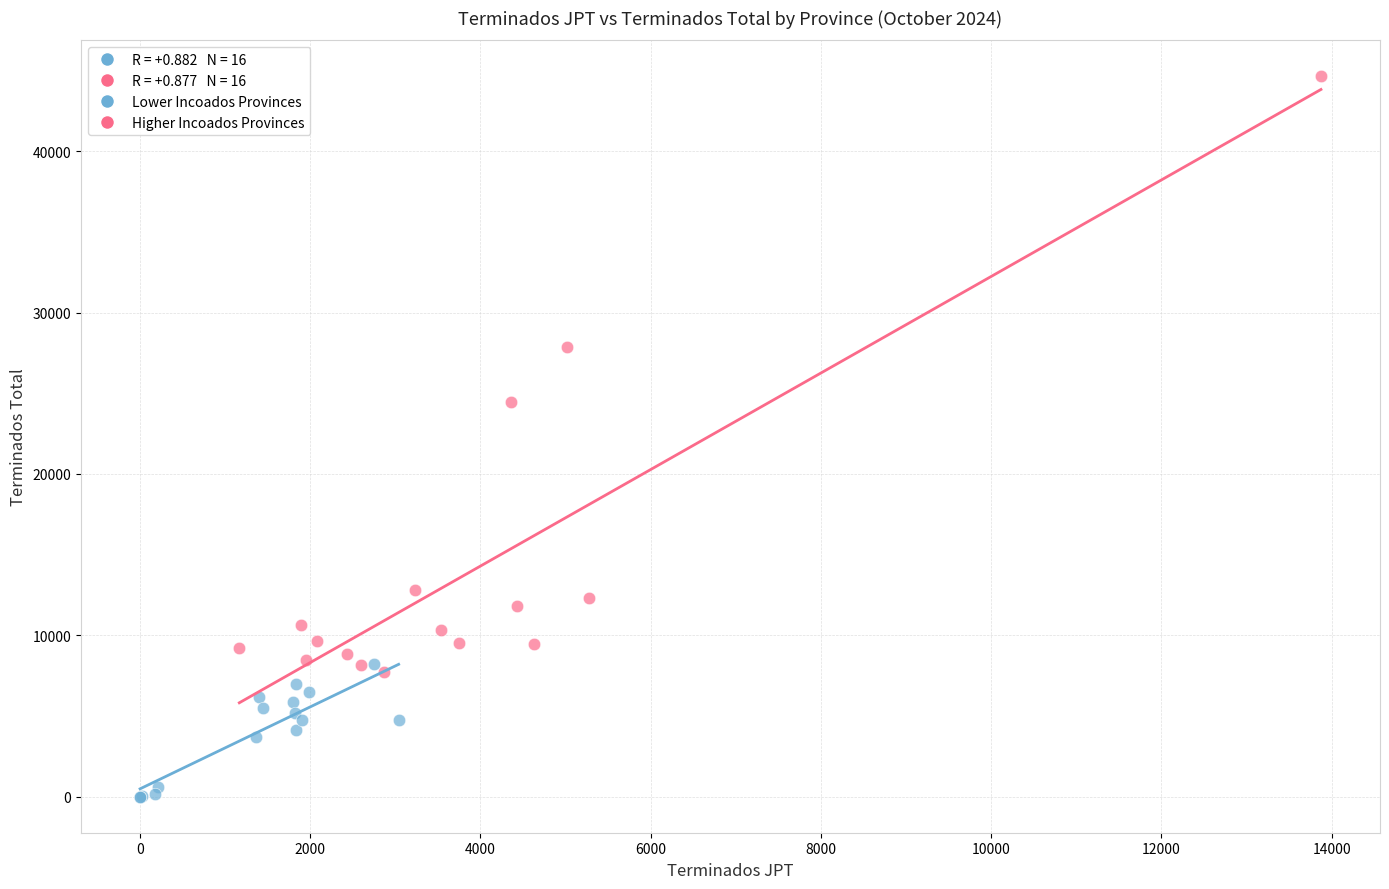

Which series contains the highest Y value?

Higher Incoados Provinces